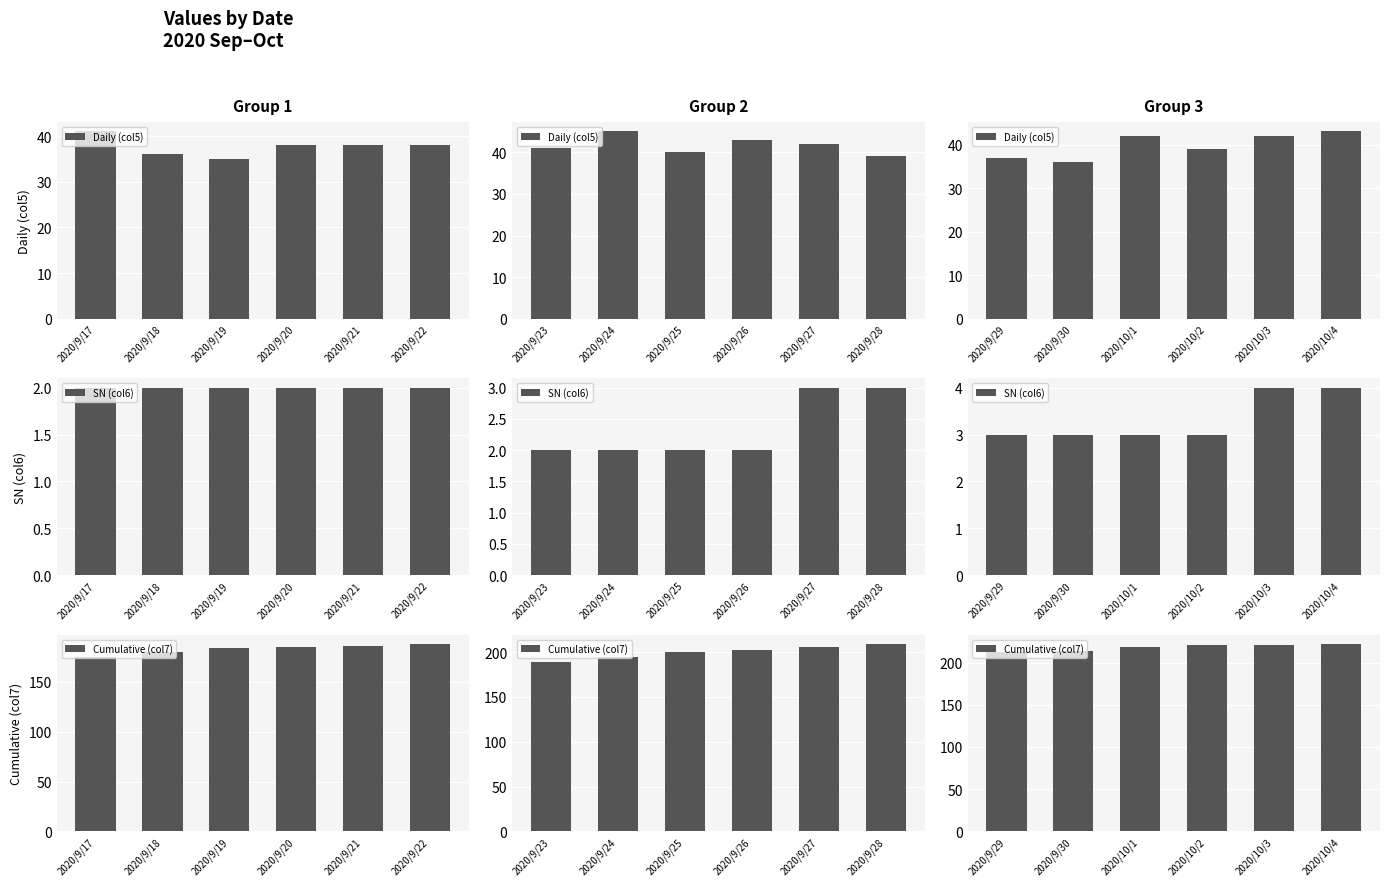

Rank the series by their average value, from lowest to highest.

SN (col6), Daily (col5), Cumulative (col7)